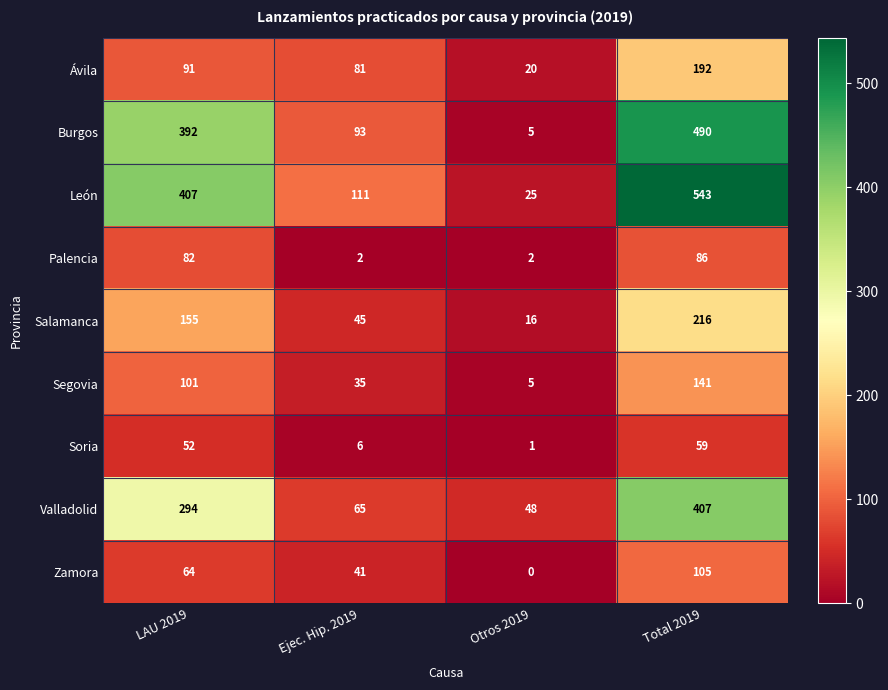

What is the difference between the Palencia values at Total 2019 and Otros 2019?

84